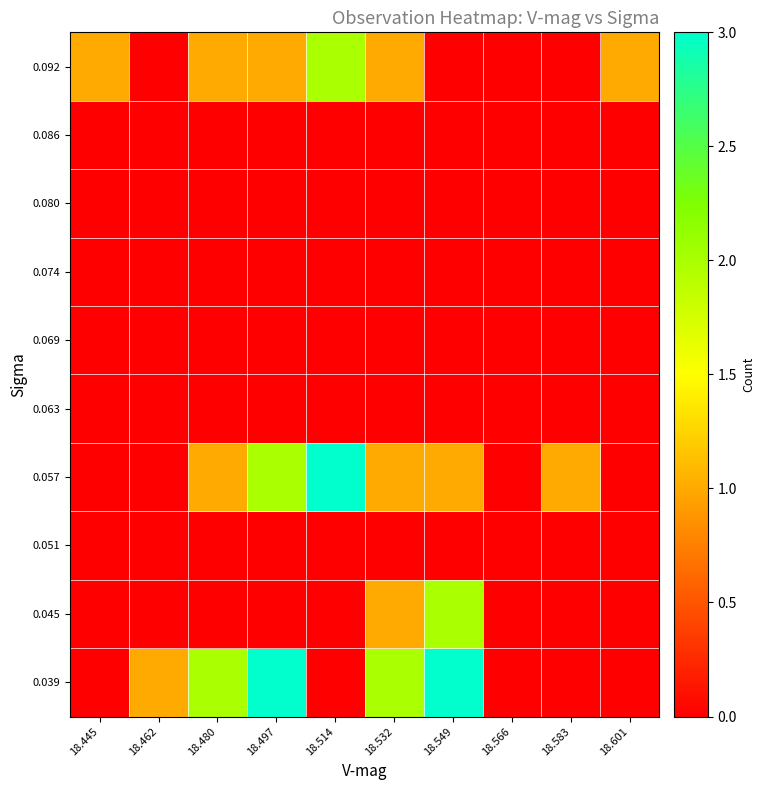

Reading left to right, what are all the values shown in this chart?

0.039: 18.445=0	18.462=1	18.480=2	18.497=3	18.514=0	18.532=2	18.549=3	18.566=0	18.583=0	18.601=0
0.045: 18.445=0	18.462=0	18.480=0	18.497=0	18.514=0	18.532=1	18.549=2	18.566=0	18.583=0	18.601=0
0.051: 18.445=0	18.462=0	18.480=0	18.497=0	18.514=0	18.532=0	18.549=0	18.566=0	18.583=0	18.601=0
0.057: 18.445=0	18.462=0	18.480=1	18.497=2	18.514=3	18.532=1	18.549=1	18.566=0	18.583=1	18.601=0
0.063: 18.445=0	18.462=0	18.480=0	18.497=0	18.514=0	18.532=0	18.549=0	18.566=0	18.583=0	18.601=0
0.069: 18.445=0	18.462=0	18.480=0	18.497=0	18.514=0	18.532=0	18.549=0	18.566=0	18.583=0	18.601=0
0.074: 18.445=0	18.462=0	18.480=0	18.497=0	18.514=0	18.532=0	18.549=0	18.566=0	18.583=0	18.601=0
0.080: 18.445=0	18.462=0	18.480=0	18.497=0	18.514=0	18.532=0	18.549=0	18.566=0	18.583=0	18.601=0
0.086: 18.445=0	18.462=0	18.480=0	18.497=0	18.514=0	18.532=0	18.549=0	18.566=0	18.583=0	18.601=0
0.092: 18.445=1	18.462=0	18.480=1	18.497=1	18.514=2	18.532=1	18.549=0	18.566=0	18.583=0	18.601=1